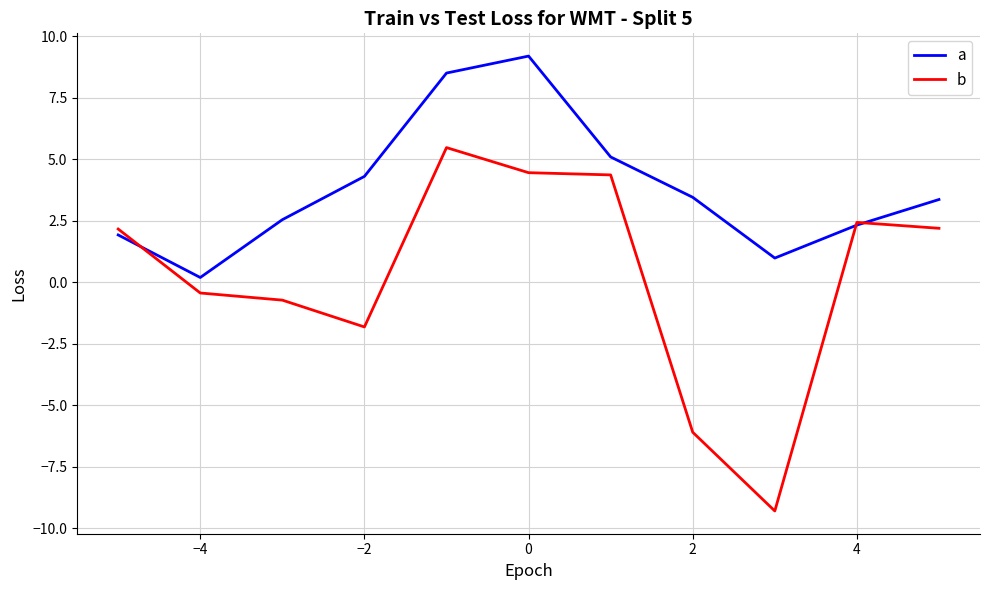

Which series has the largest total across all categories?

a